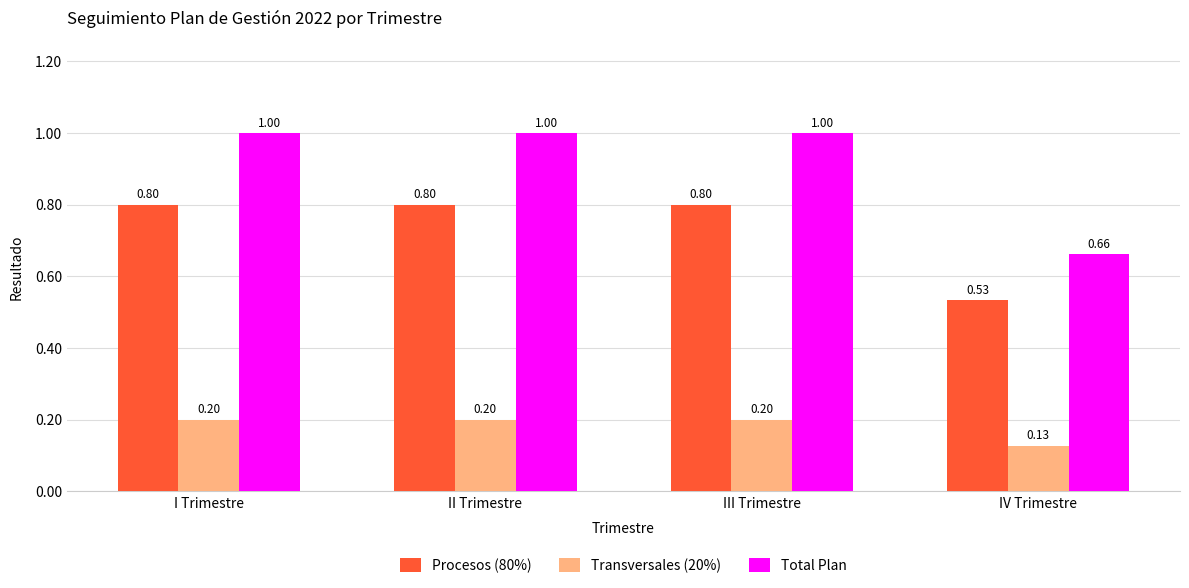

Rank the series at I Trimestre from lowest to highest value.

Transversales (20%), Procesos (80%), Total Plan